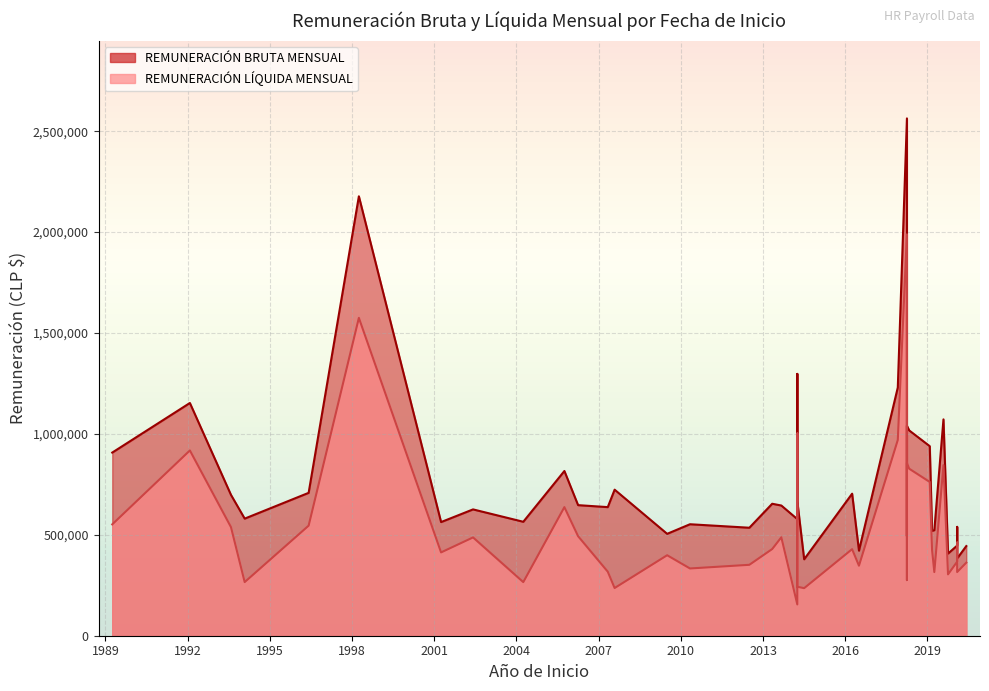

What is the difference between the highest and lowest values at 01/03/1989?

355827